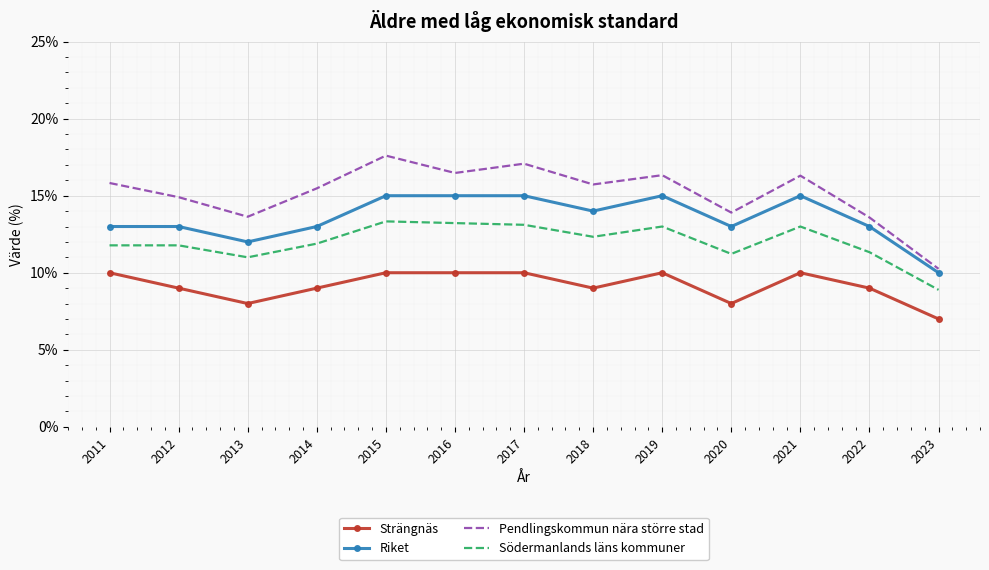

Which series has the largest range (max minus min)?

Pendlingskommun nära större stad